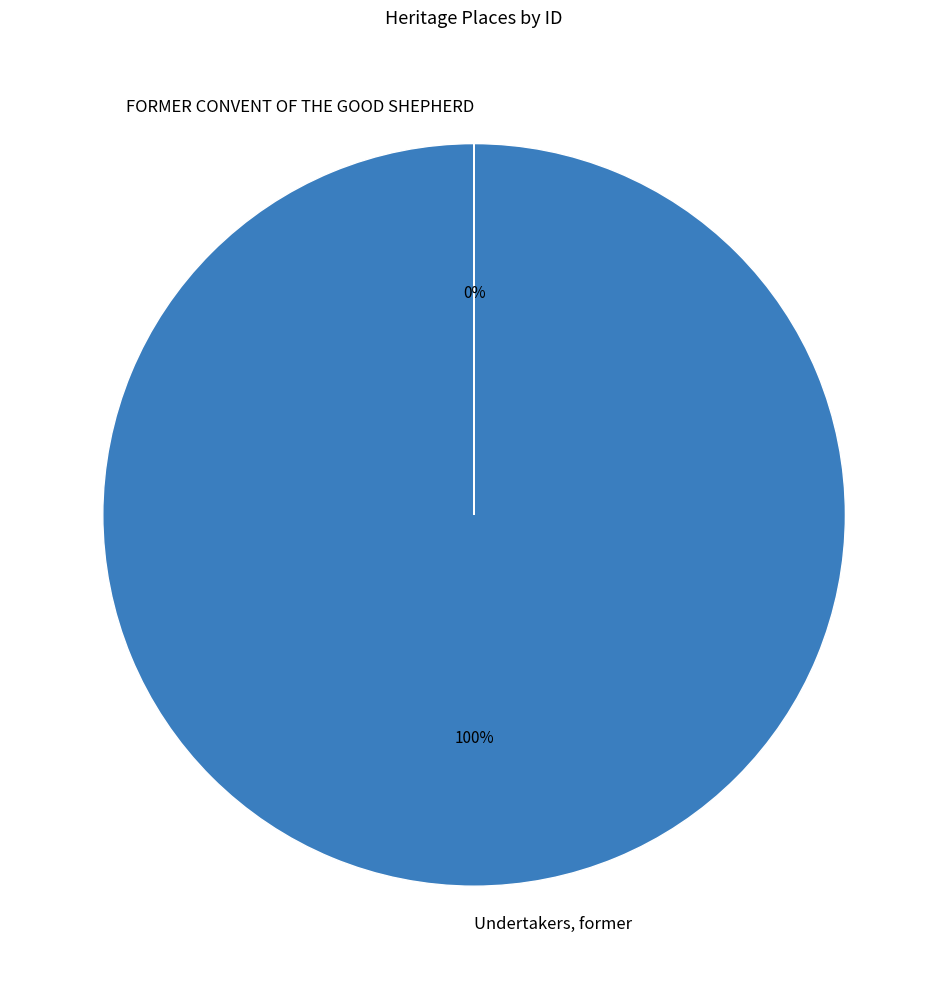

Which category has the biggest portion of the pie?

Undertakers, former